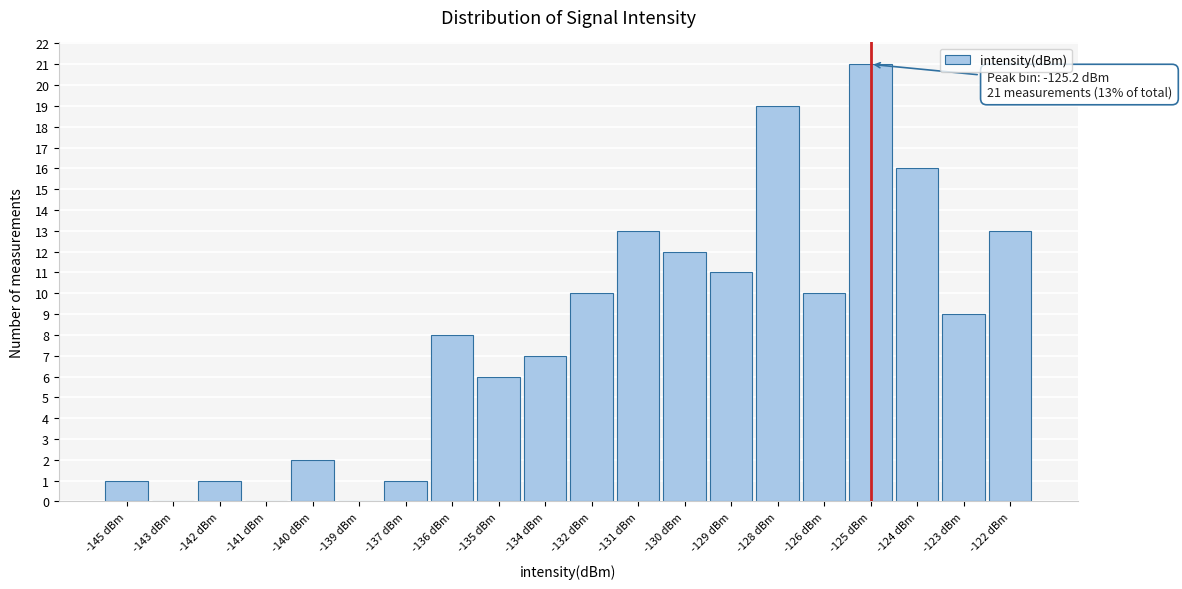

Reading left to right, list all the values displayed in this chart.

-145 dBm=1	-143 dBm=0	-142 dBm=1	-141 dBm=0	-140 dBm=2	-139 dBm=0	-137 dBm=1	-136 dBm=8	-135 dBm=6	-134 dBm=7	-132 dBm=10	-131 dBm=13	-130 dBm=12	-129 dBm=11	-128 dBm=19	-126 dBm=10	-125 dBm=21	-124 dBm=16	-123 dBm=9	-122 dBm=13